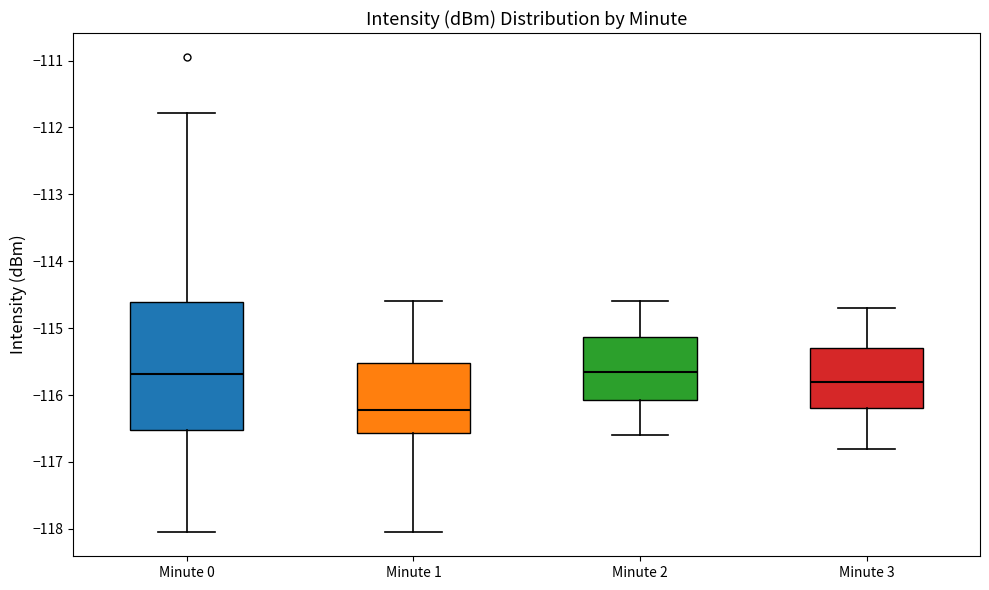

Comparing the boxes themselves (not the whiskers), which one is the tallest?

Minute 0